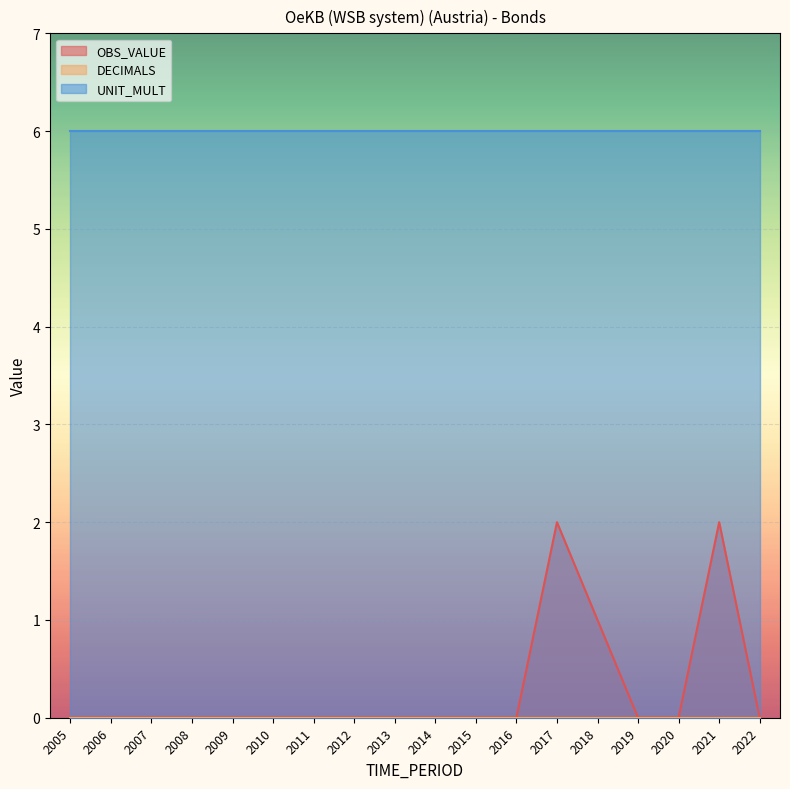

True or false: UNIT_MULT has a value of 6 at 2010.

True